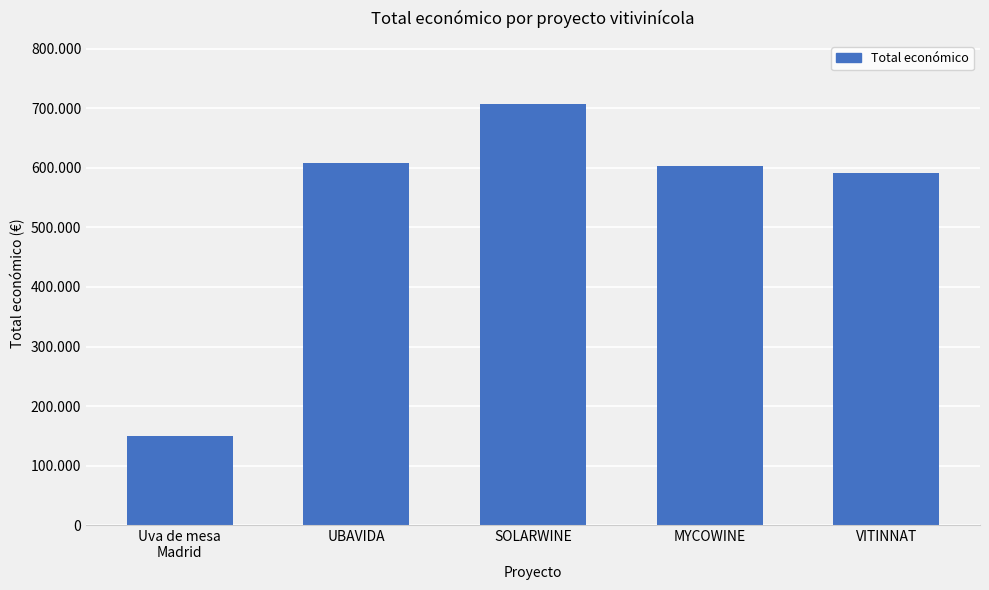

Is it true that the value at VITINNAT is 591878.0?

True